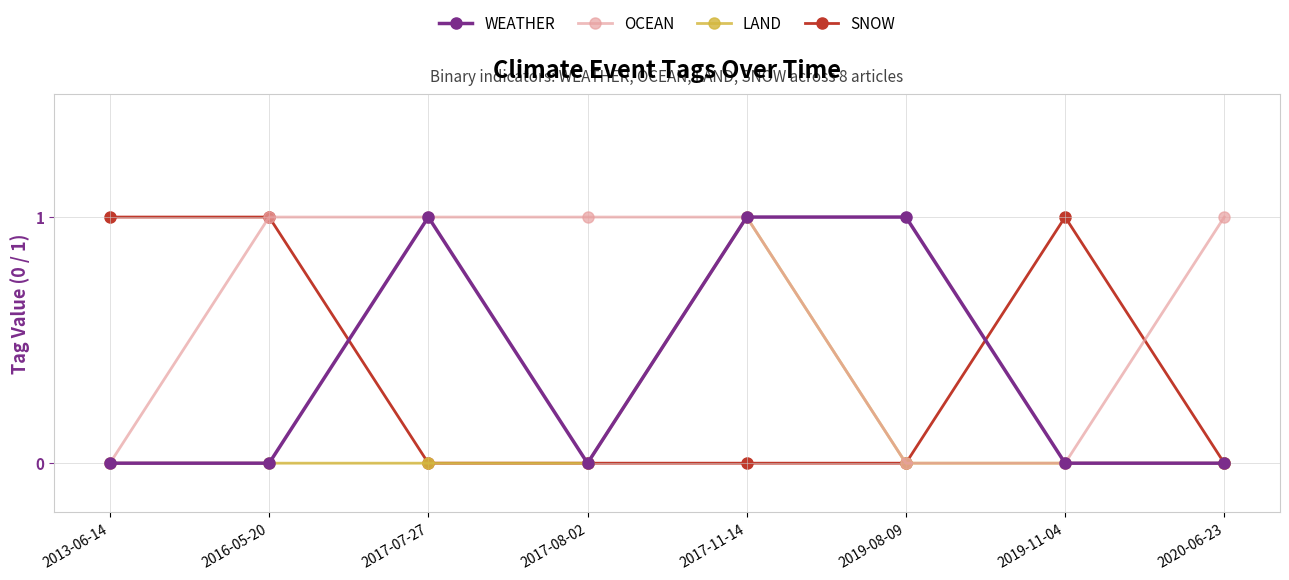

What is the label of the 1st point from the left?

2013-06-14